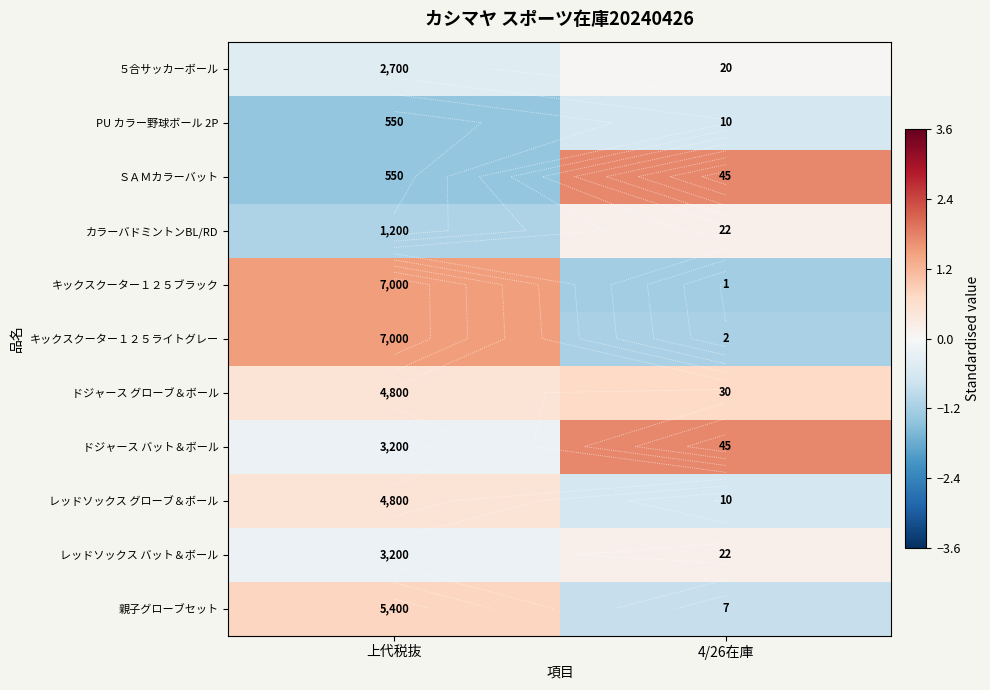

At how many categories does at least one series exceed 0?

2